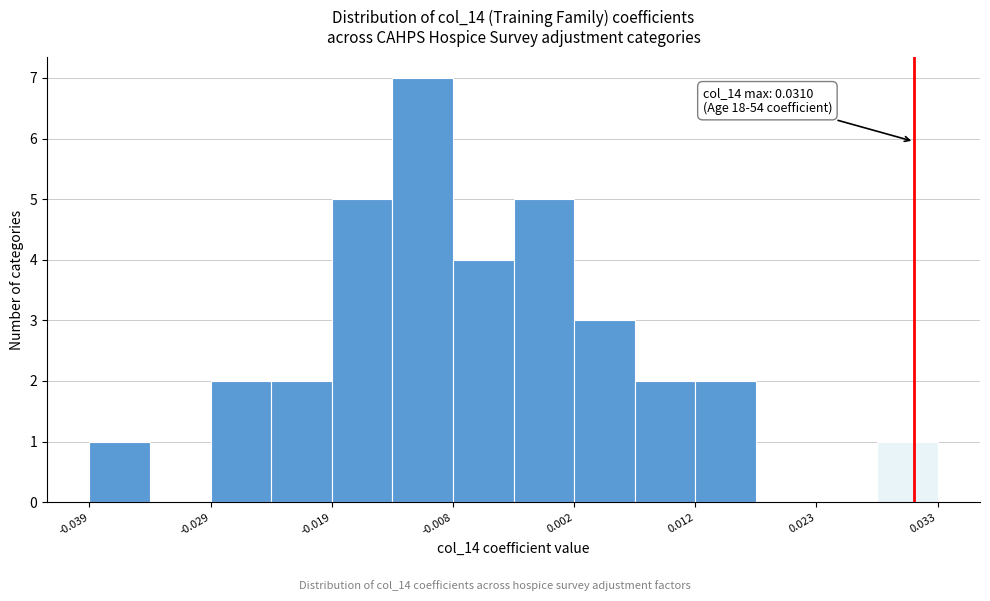

Read against the x-axis, roughly where is the centre of the tallest bar?

-0.010